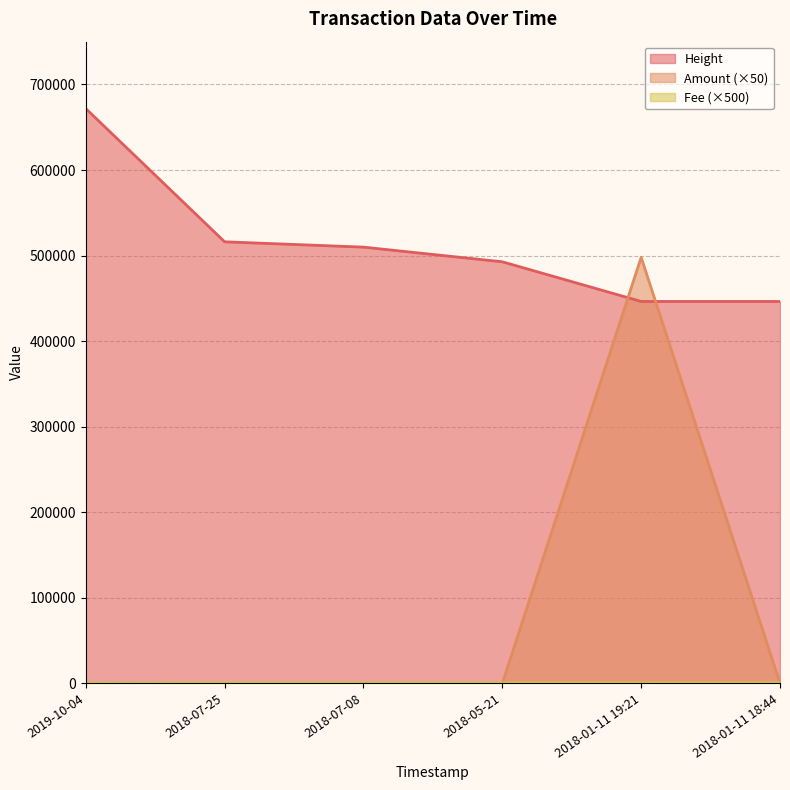

What is the approximate value of Fee at 2018-05-21?

500.0